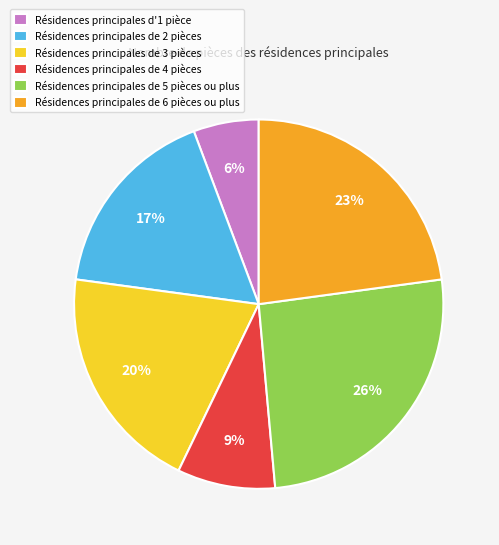

Which slice is the largest?

Résidences principales de 5 pièces ou plus